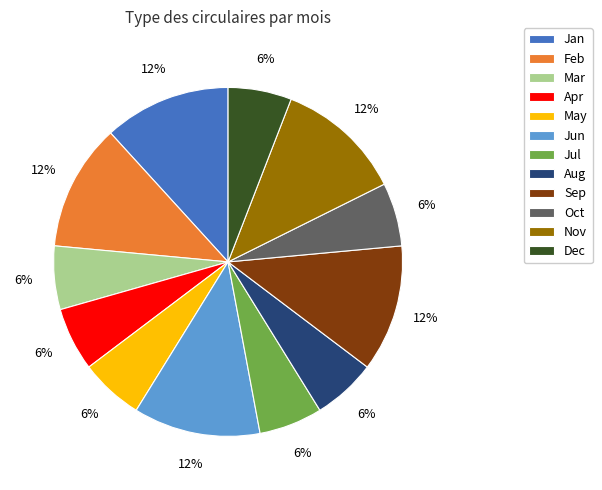

What percentage is the Jun slice, to the nearest percent?

12%